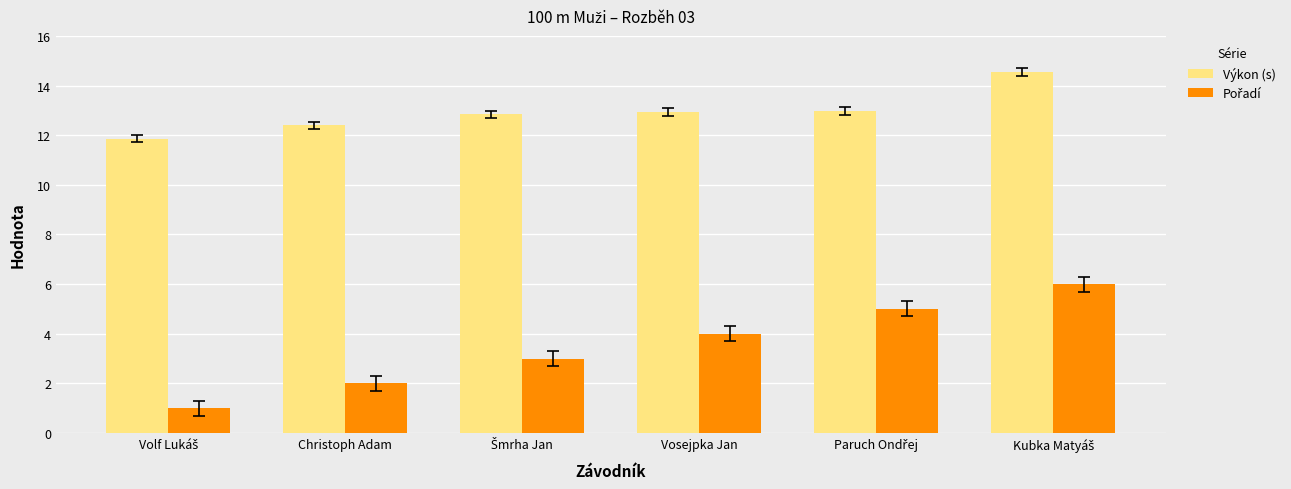

What is the difference between the highest and lowest values at Christoph Adam?

10.4